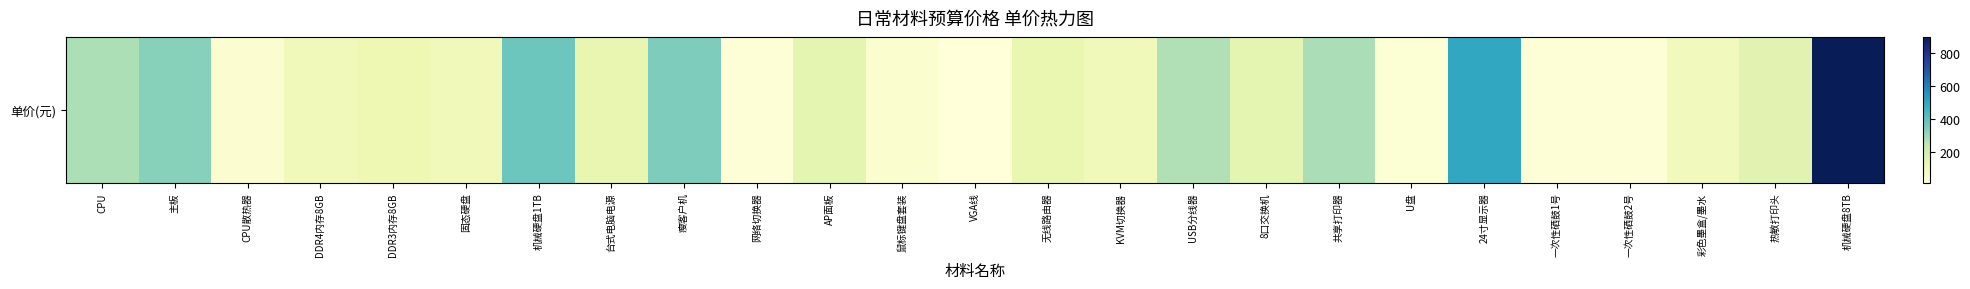

Reading left to right, transcribe all the data shown in this chart.

CPU=277	主板=335	CPU散热器=37	DDR4内存8GB=99	DDR3内存8GB=120	固态硬盘=100	机械硬盘1TB=380	台式电脑电源=140	瘦客户机=350	网络切换器=25	AP面板=150	鼠标键盘套装=45	VGA线=15	无线路由器=135	KVM切换器=100	USB分线器=270	8口交换机=152	共享打印器=280	U盘=30	24寸显示器=500	一次性硒鼓1号=25	一次性硒鼓2号=25	彩色墨盒/墨水=96	热敏打印头=160	机械硬盘8TB=900